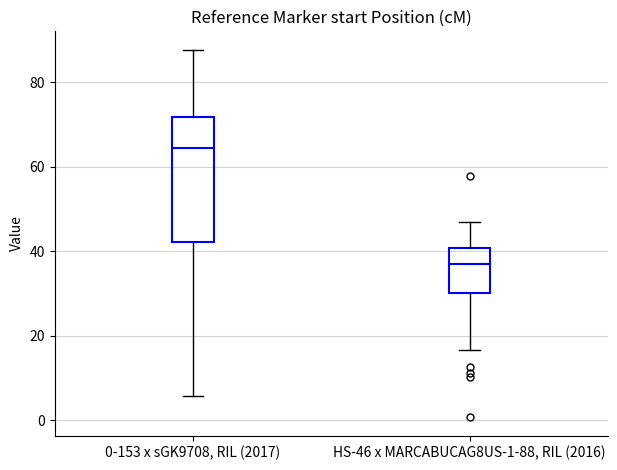

Reading left to right, read every box against the y-axis: the position of its median line, the range the box covers, and the ends of its whiskers. The values are not printed on the chart, so give them approximately, as read against the axis.

0-153 x sGK9708, RIL (2017): median 64, box 42 to 72, whiskers 6 to 88
HS-46 x MARCABUCAG8US-1-88, RIL (2016): median 38, box 30 to 40, whiskers 16 to 46